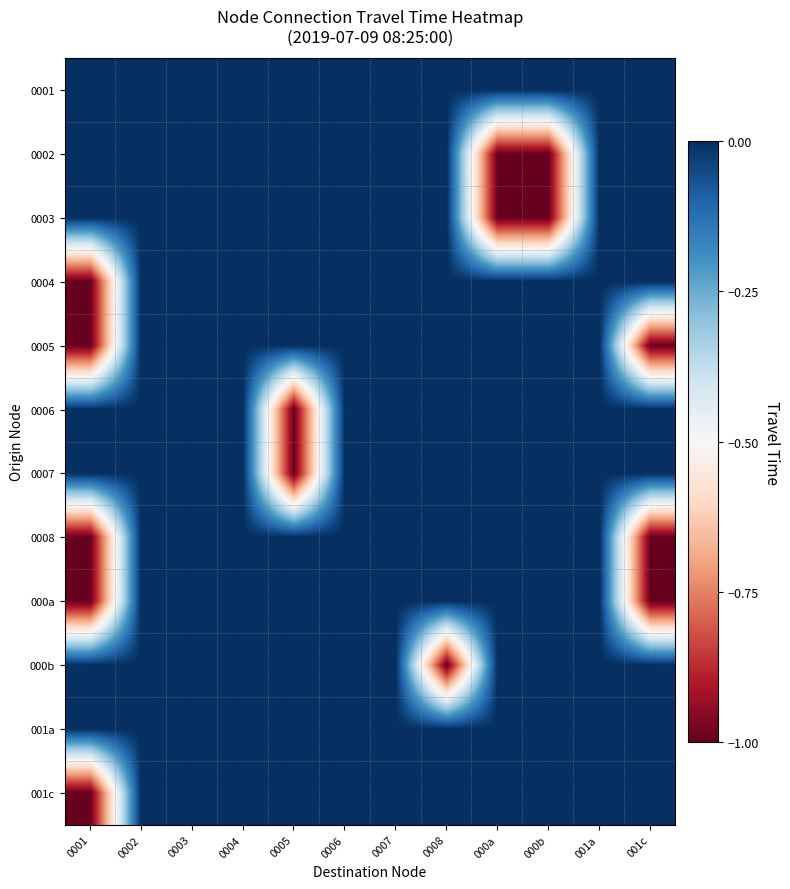

Reading left to right, extract all data points from this chart.

0001: 0001=0	0002=0	0003=0	0004=0	0005=0	0006=0	0007=0	0008=0	000a=0	000b=0	001a=0	001c=0
0002: 0001=0	0002=0	0003=0	0004=0	0005=0	0006=0	0007=0	0008=0	000a=-1	000b=-1	001a=0	001c=0
0003: 0001=0	0002=0	0003=0	0004=0	0005=0	0006=0	0007=0	0008=0	000a=-1	000b=-1	001a=0	001c=0
0004: 0001=-1	0002=0	0003=0	0004=0	0005=0	0006=0	0007=0	0008=0	000a=0	000b=0	001a=0	001c=0
0005: 0001=-1	0002=0	0003=0	0004=0	0005=0	0006=0	0007=0	0008=0	000a=0	000b=0	001a=0	001c=-1
0006: 0001=0	0002=0	0003=0	0004=0	0005=-1	0006=0	0007=0	0008=0	000a=0	000b=0	001a=0	001c=0
0007: 0001=0	0002=0	0003=0	0004=0	0005=-1	0006=0	0007=0	0008=0	000a=0	000b=0	001a=0	001c=0
0008: 0001=-1	0002=0	0003=0	0004=0	0005=0	0006=0	0007=0	0008=0	000a=0	000b=0	001a=0	001c=-1
000a: 0001=-1	0002=0	0003=0	0004=0	0005=0	0006=0	0007=0	0008=0	000a=0	000b=0	001a=0	001c=-1
000b: 0001=0	0002=0	0003=0	0004=0	0005=0	0006=0	0007=0	0008=-1	000a=0	000b=0	001a=0	001c=0
001a: 0001=0	0002=0	0003=0	0004=0	0005=0	0006=0	0007=0	0008=0	000a=0	000b=0	001a=0	001c=0
001c: 0001=-1	0002=0	0003=0	0004=0	0005=0	0006=0	0007=0	0008=0	000a=0	000b=0	001a=0	001c=0